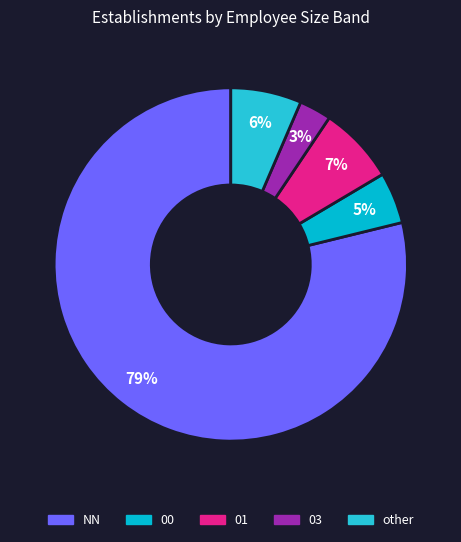

The 03 slice represents 3% of the pie. True or false?

True